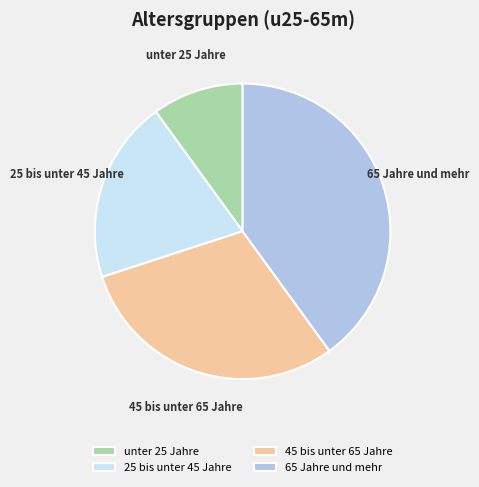

Rank the categories by value from lowest to highest.

unter 25 Jahre, 25 bis unter 45 Jahre, 45 bis unter 65 Jahre, 65 Jahre und mehr